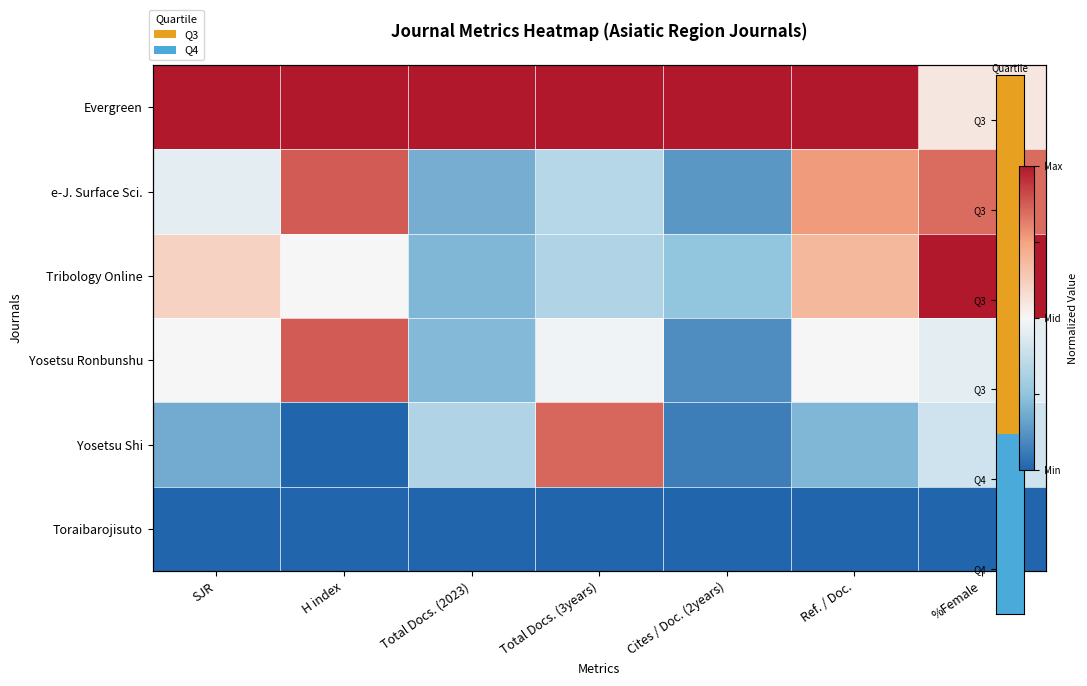

The value of Toraibarojisuto at H index is -0.7. True or false?

False